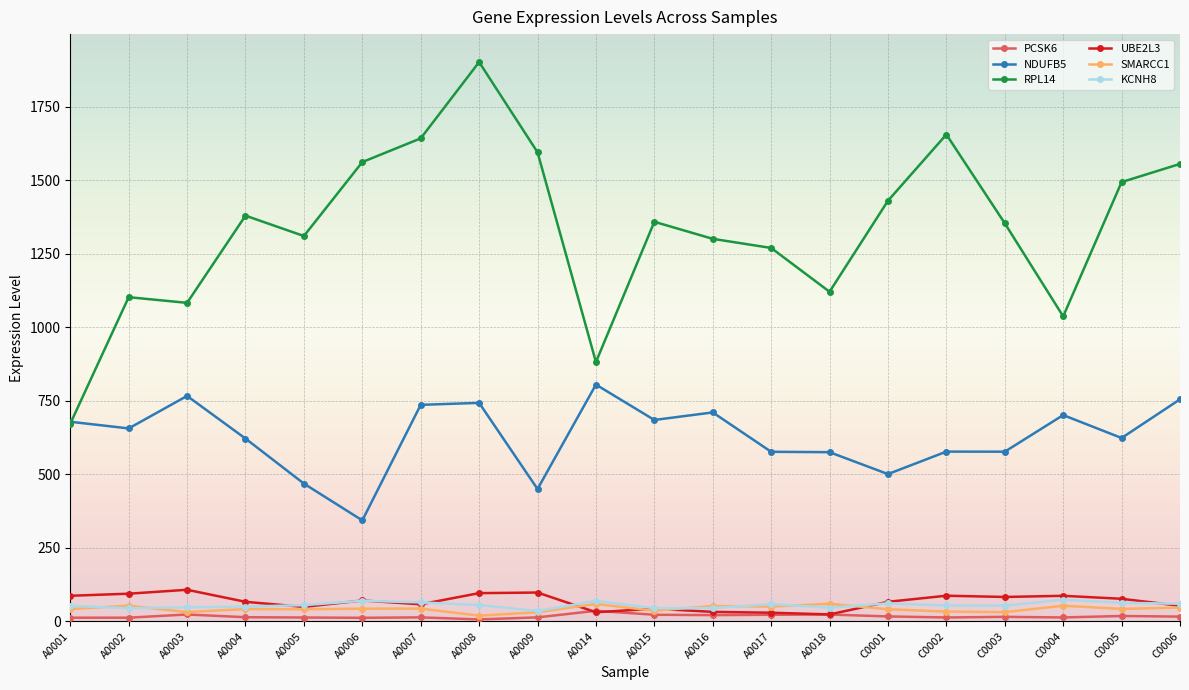

True or false: PCSK6 and NDUFB5 cross at least once.

False